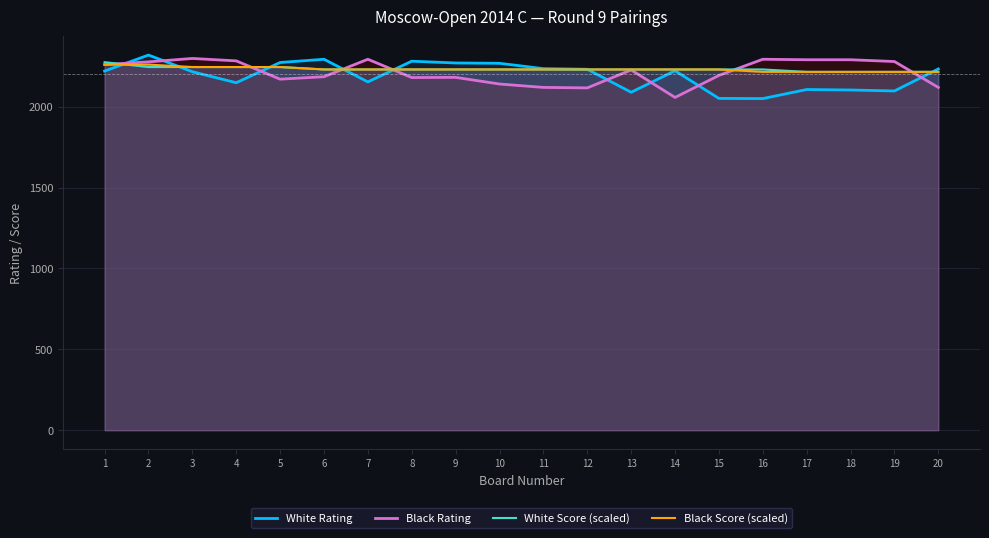

Which series has the largest range (max minus min)?

White Rating